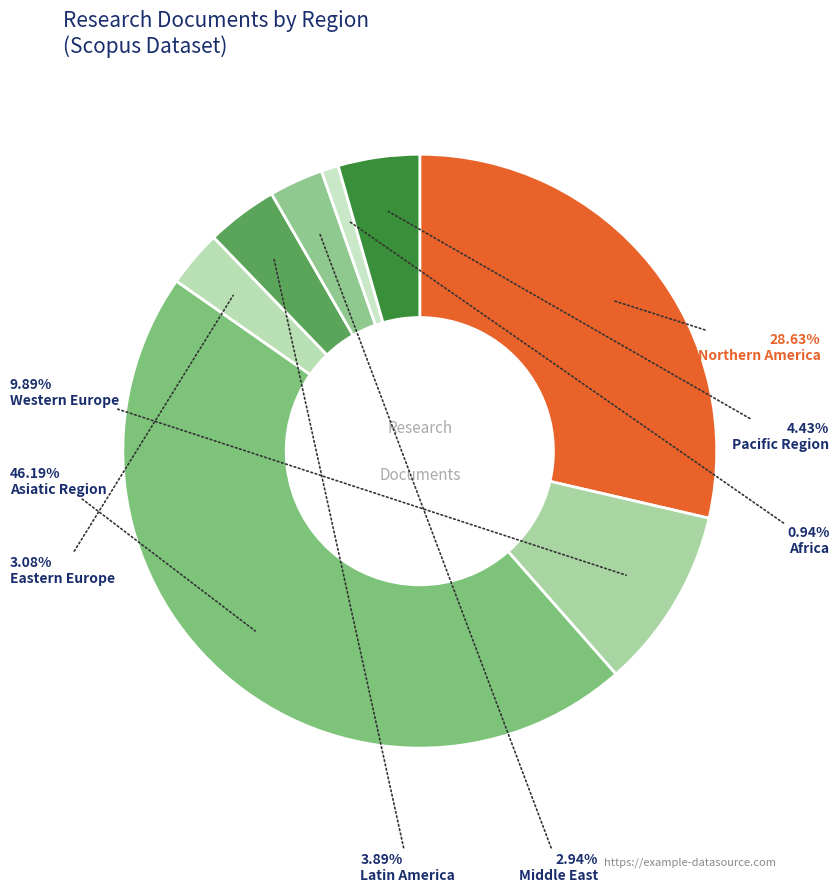

What is the change in value from Middle East to Pacific Region?

+8034